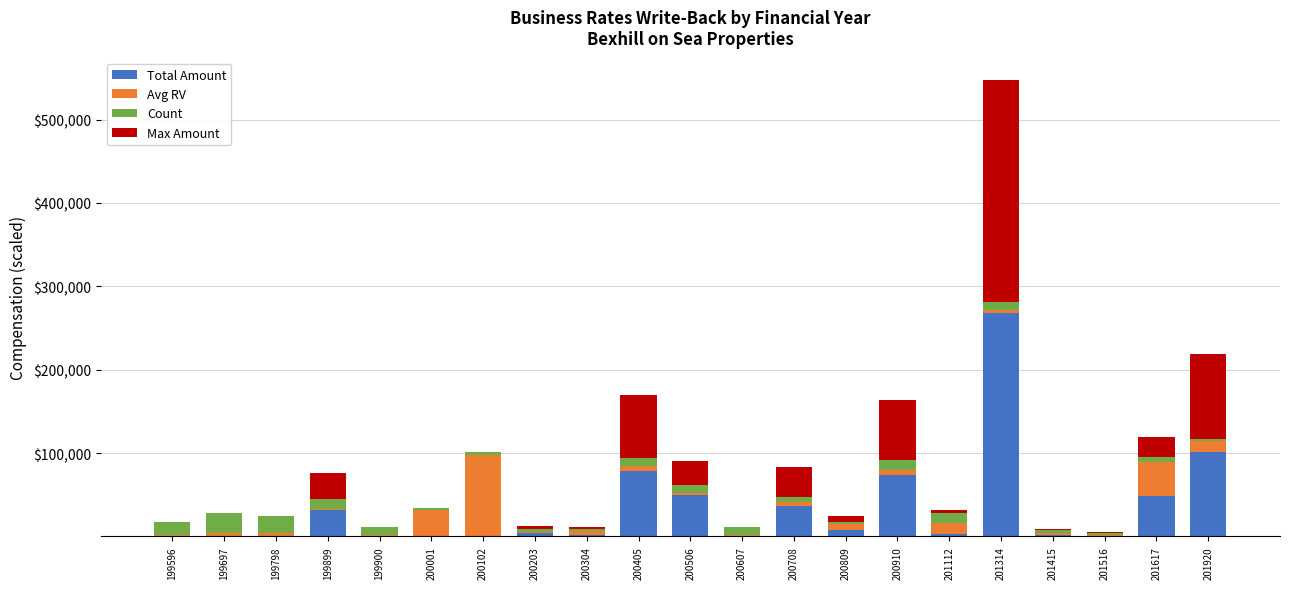

How many data points does each series have?

21